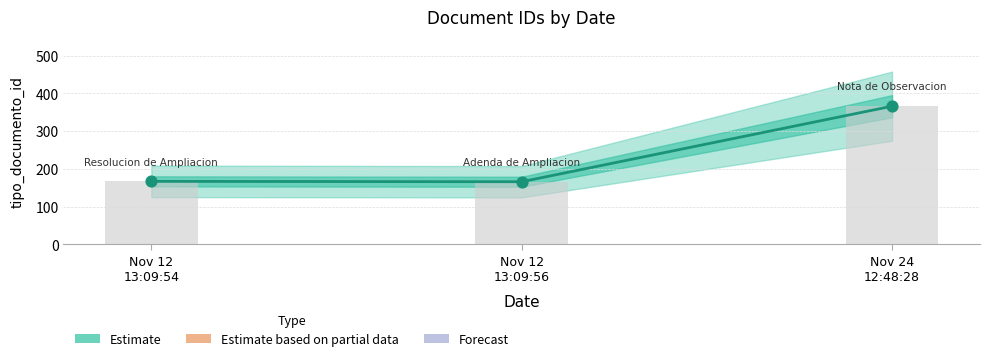

What is the change in value from Nov 12
13:09:54 to Nov 12
13:09:56?

-1